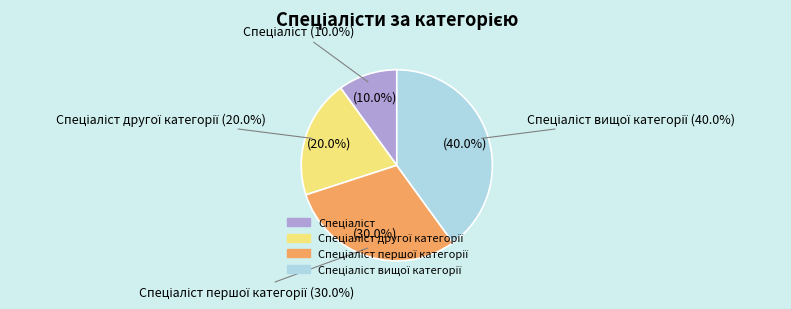

To the nearest percent, what is the difference between the largest and smallest slice percentages?

30%